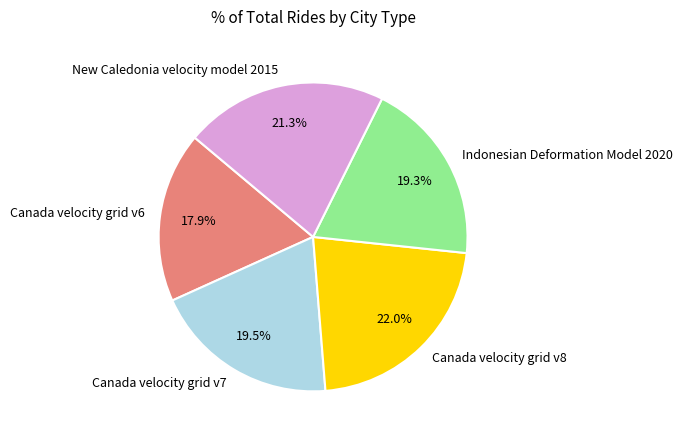

What is the ratio of the value at Canada velocity grid v6 to the value at Canada velocity grid v8?

0.8